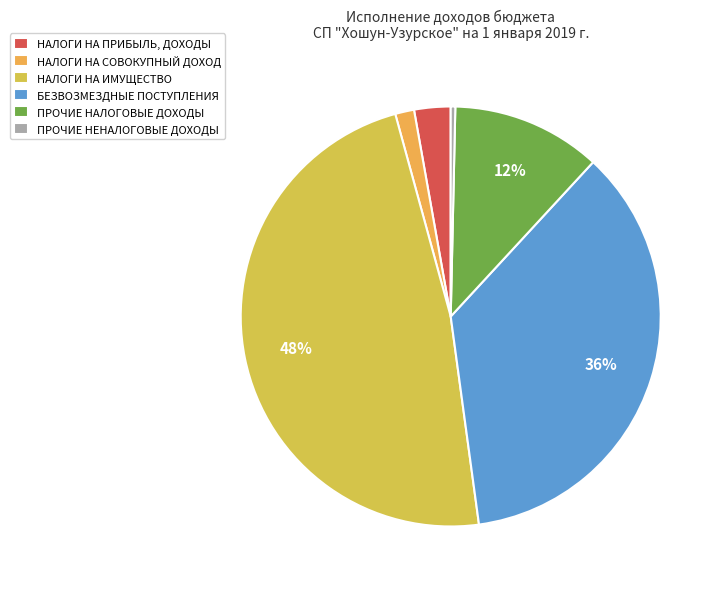

Between НАЛОГИ НА СОВОКУПНЫЙ ДОХОД and НАЛОГИ НА ПРИБЫЛЬ, ДОХОДЫ, which is larger?

НАЛОГИ НА ПРИБЫЛЬ, ДОХОДЫ